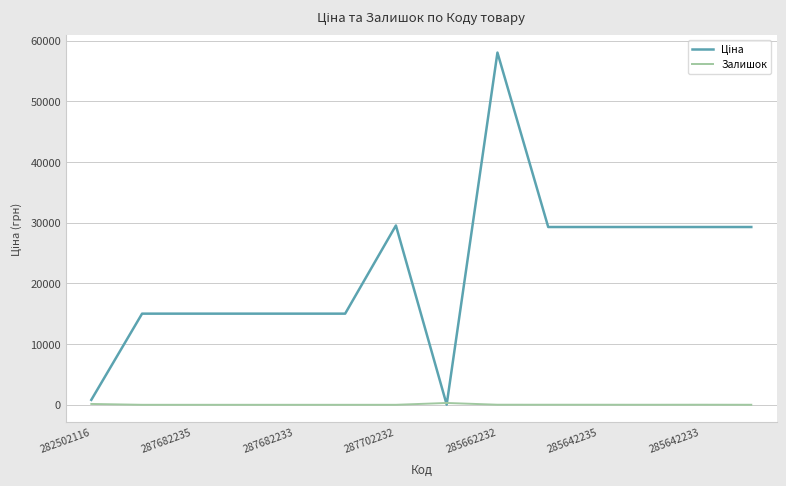

What is the greatest value displayed?

58037.0